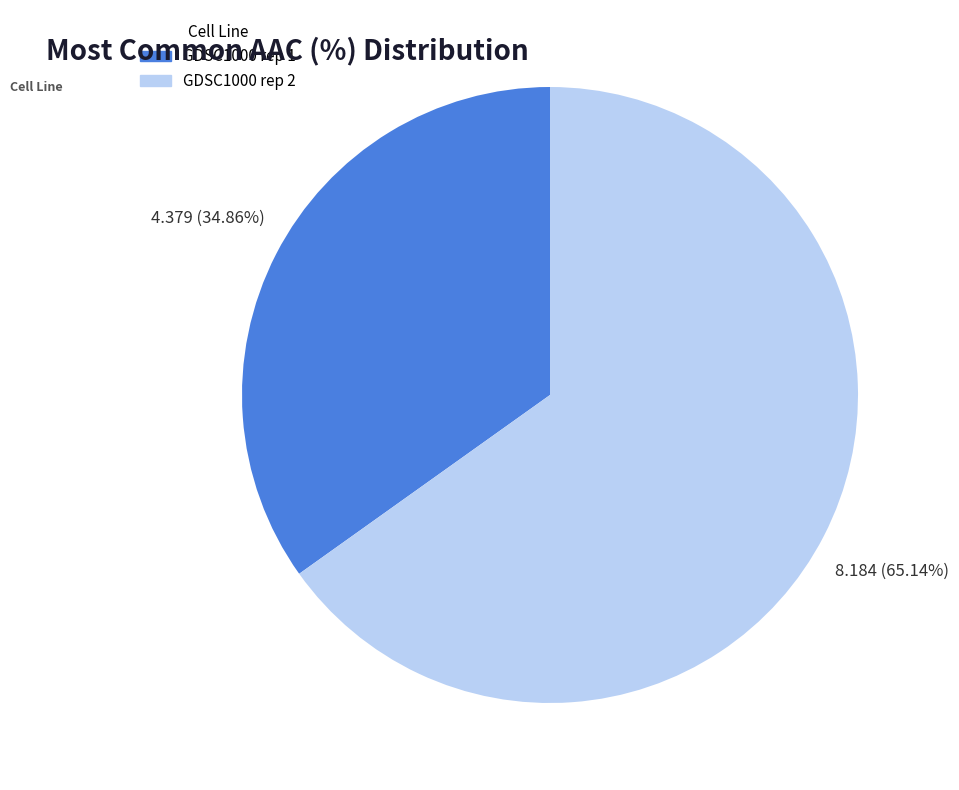

True or false: GDSC1000 rep 1 accounts for 35% of the total.

True